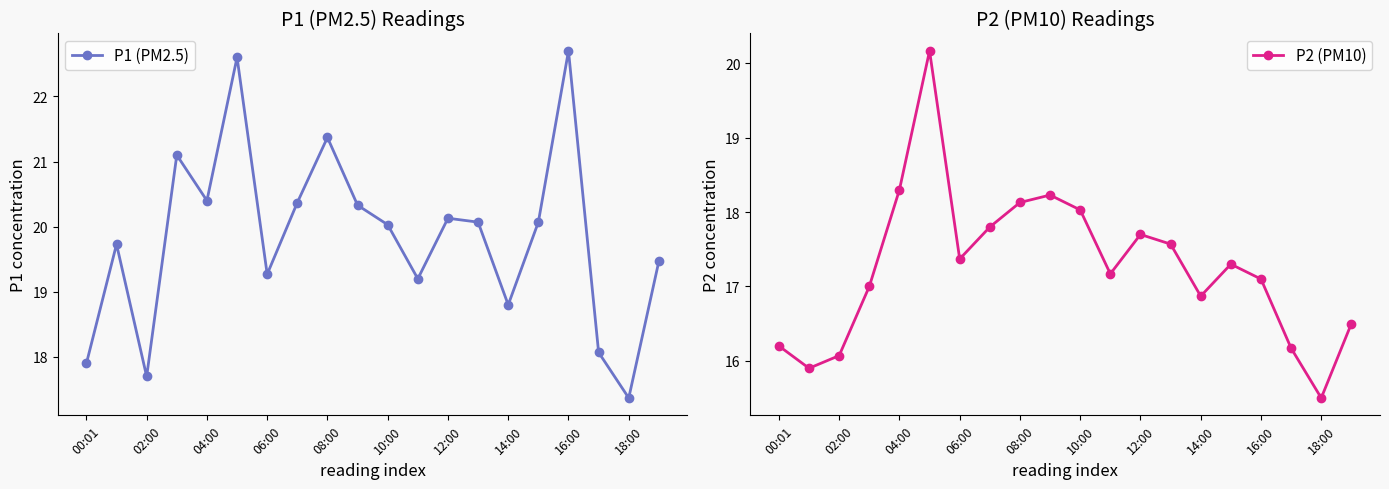

What is the difference between the maximum and second lowest values in the P1 (PM2.5) series?

5.0